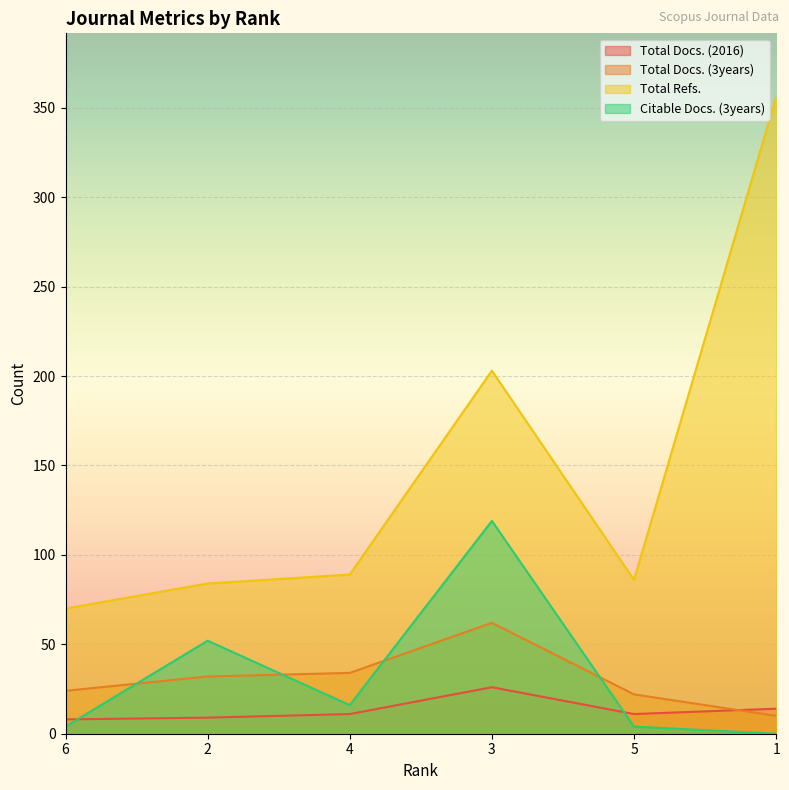

Which category has the lowest value in the Citable Docs. (3years) series?

1